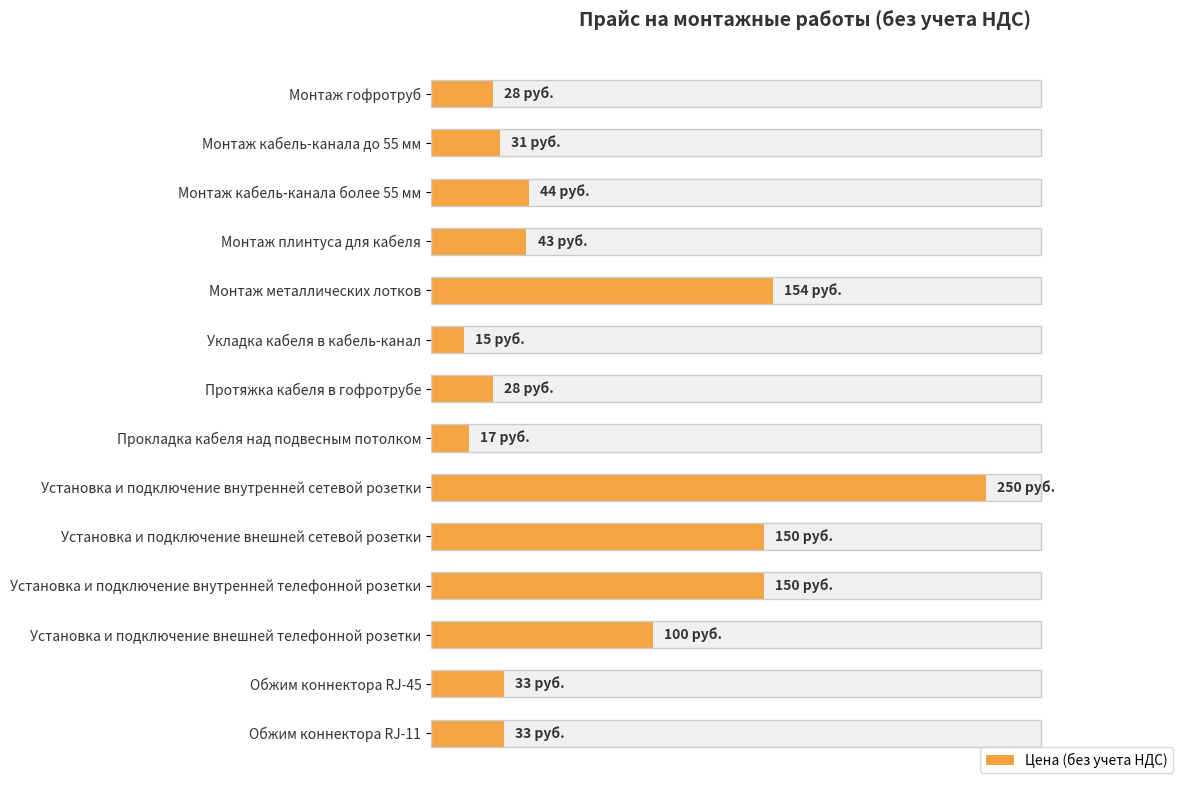

Is it true that the value at Установка и подключение внешней сетевой розетки is 42?

False